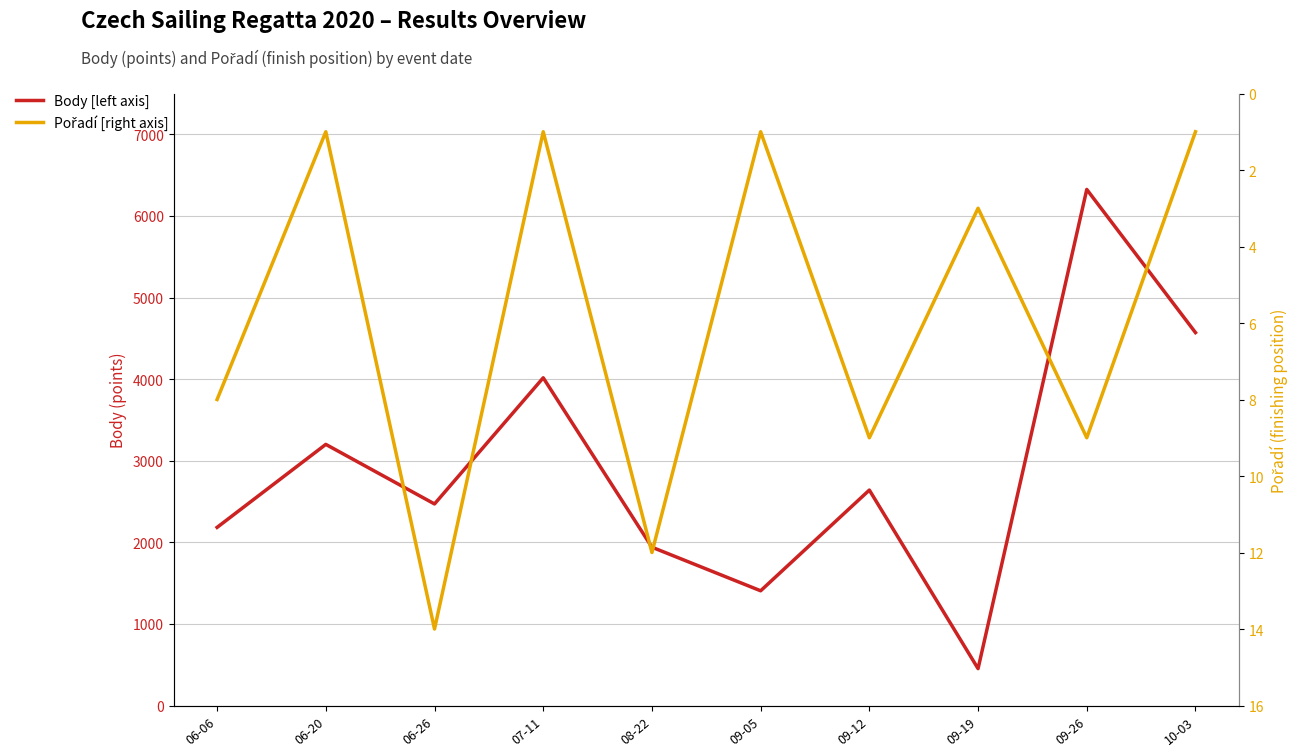

Which label corresponds to the smallest value in the chart?

06-20